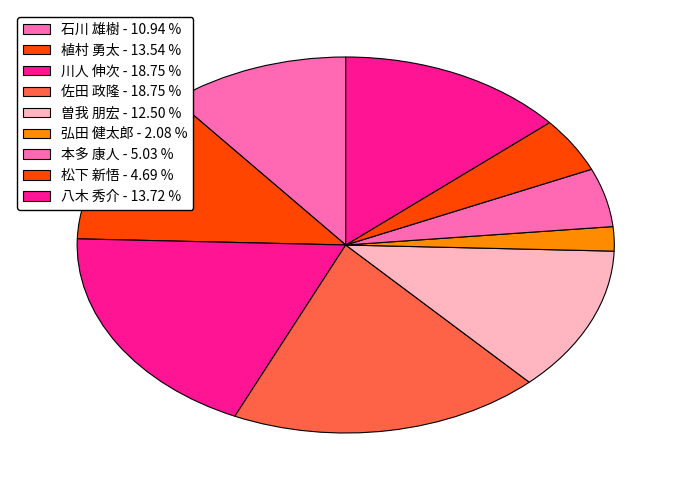

How many slices are in this pie chart?

9